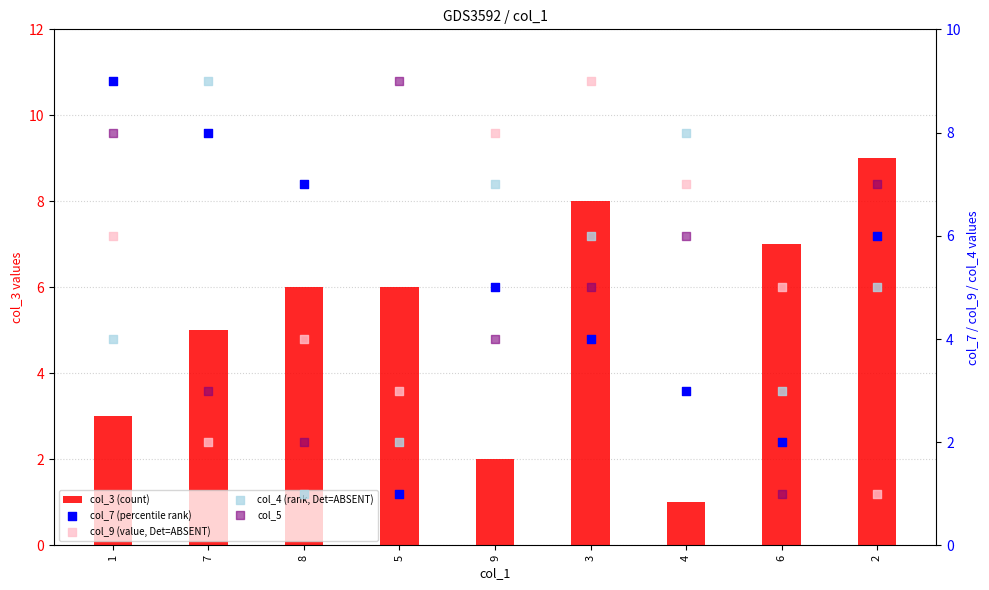

What are all the series names shown in the legend?

col_3 (count), col_7 (percentile rank), col_9 (value, Det=ABSENT), col_4 (rank, Det=ABSENT), col_5